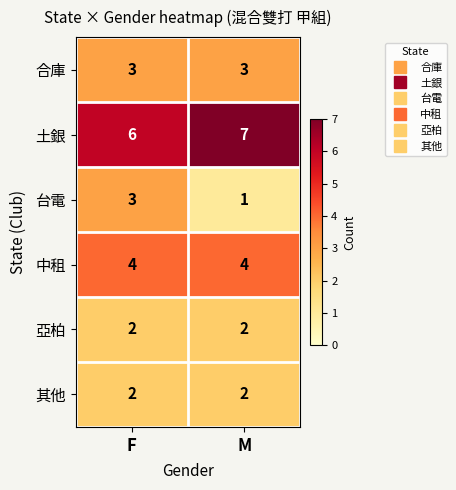

Read the 中租 value at M.

4